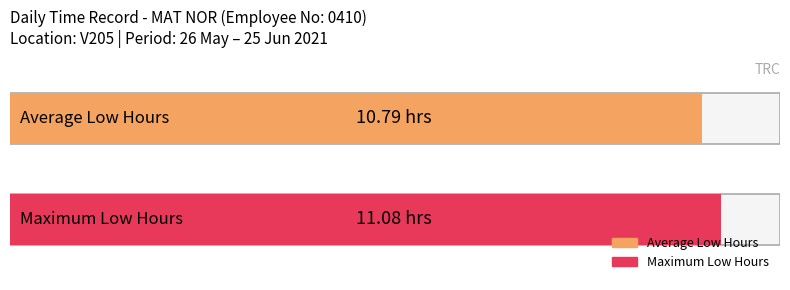

What are all the series names shown in the legend?

Average Low Hours, Maximum Low Hours